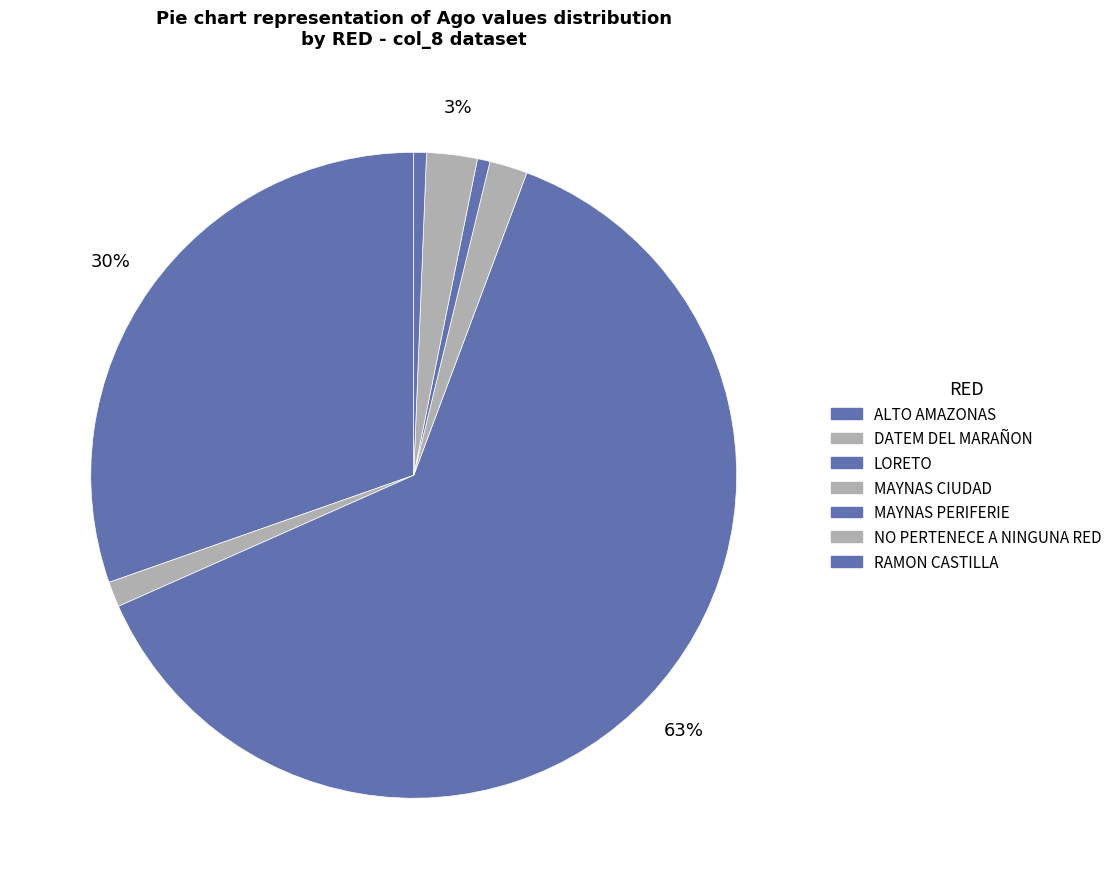

How many slices are in this pie chart?

7